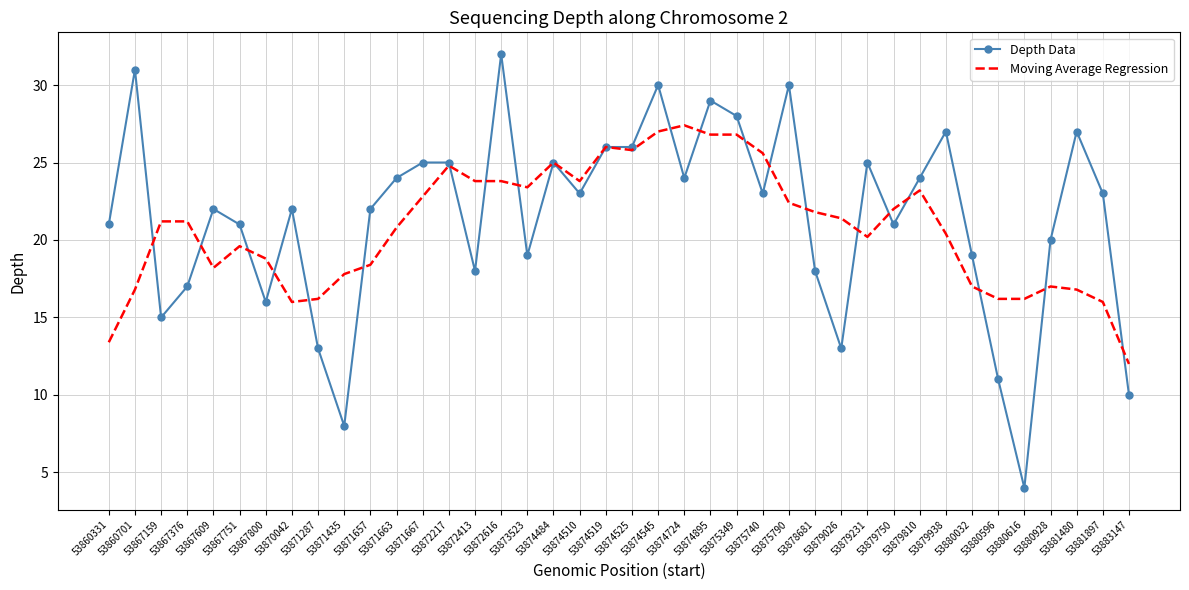

How many categories are shown in the chart?

40